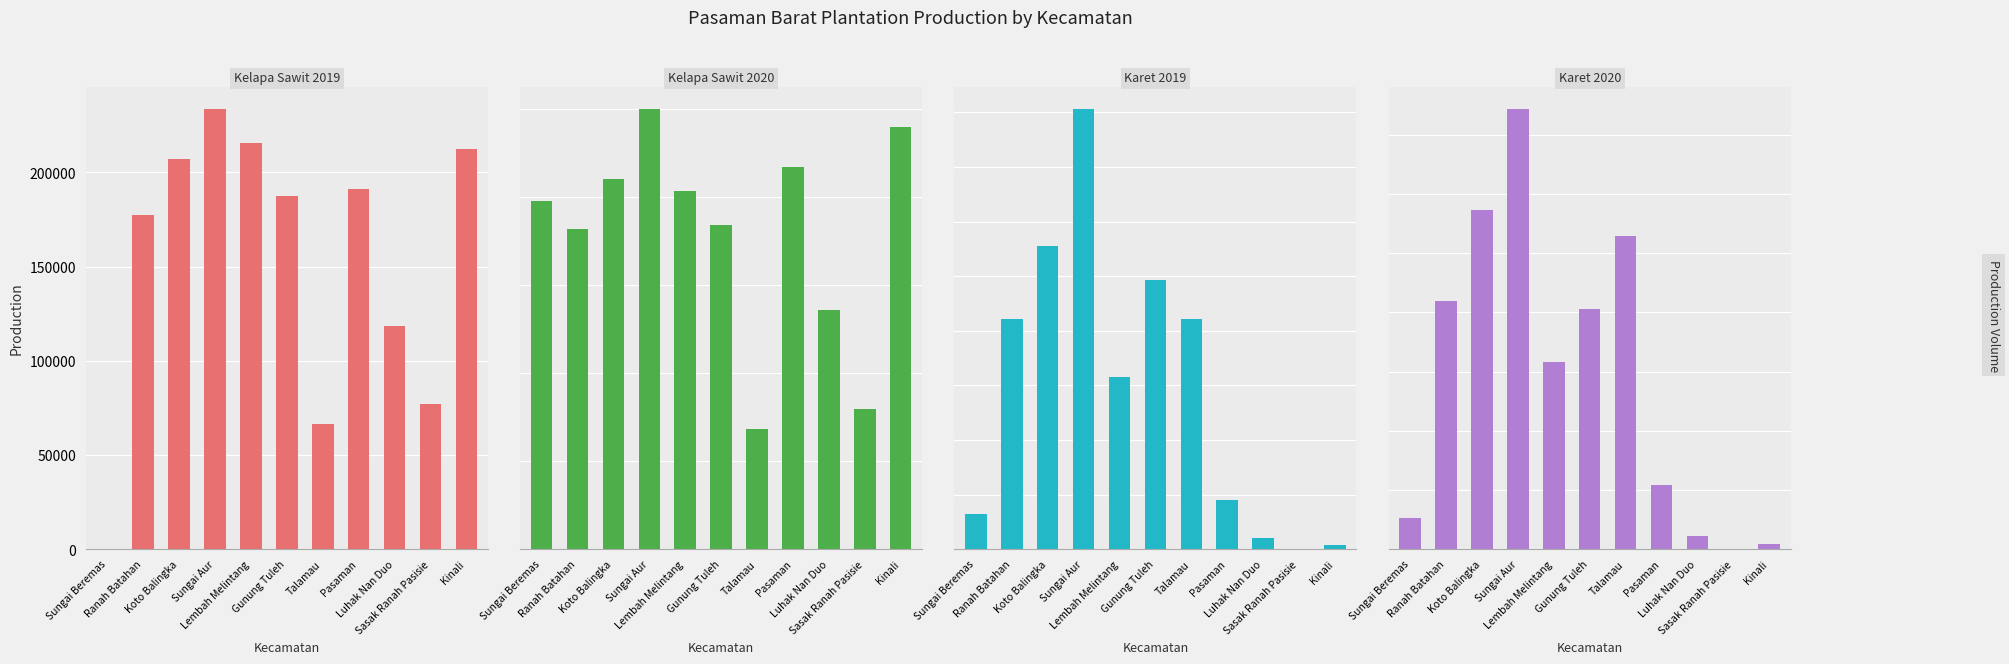

Which series has the widest spread of values?

Kelapa Sawit 2019